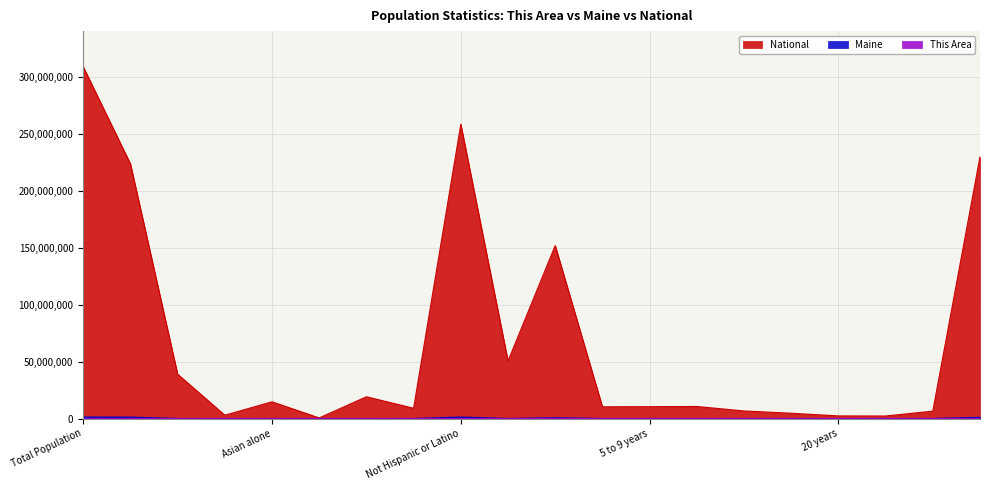

True or false: National has a value of 38929319 at Black or African American alone.

True